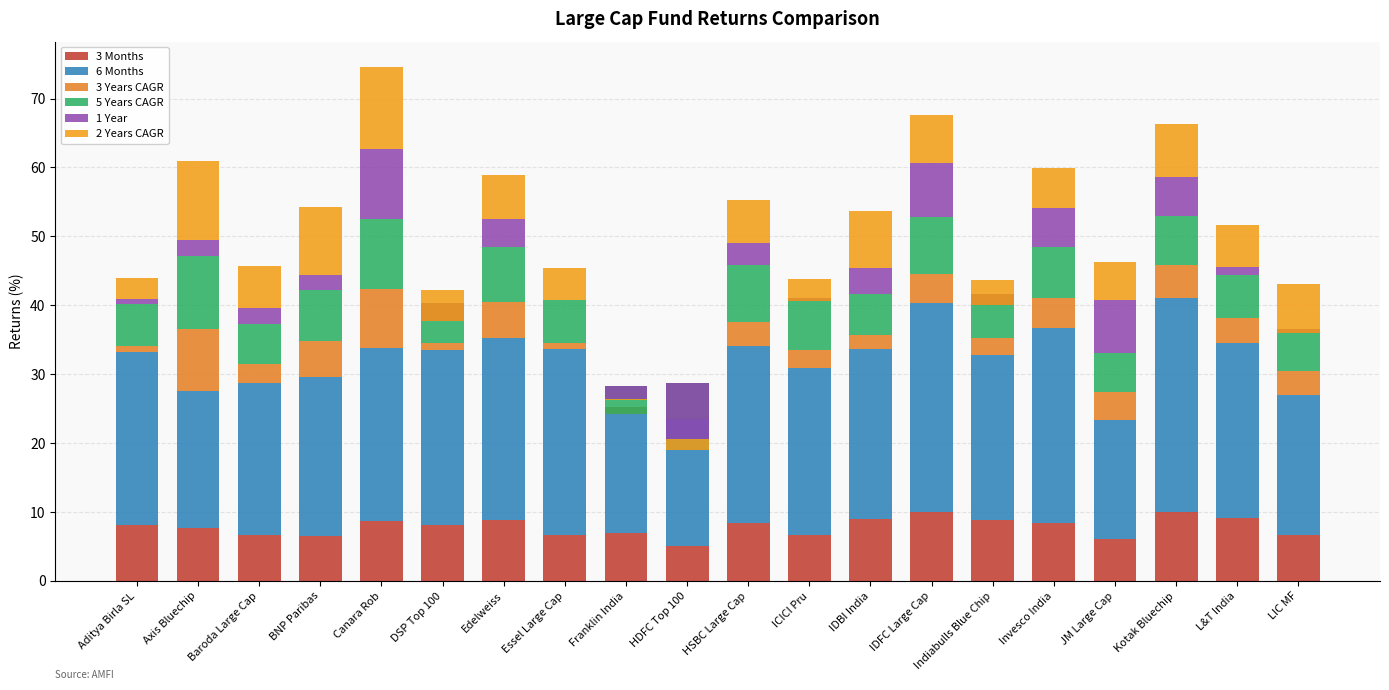

True or false: 3 Years CAGR has a value of 2.4 at Indiabulls Blue Chip.

True